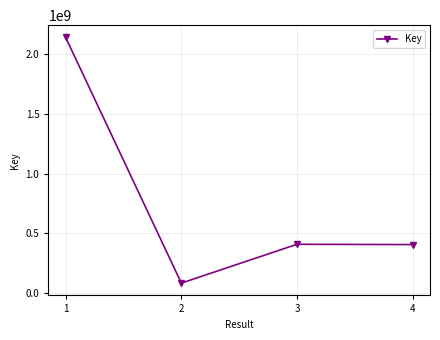

What is the difference between the second highest and minimum values?

324558572